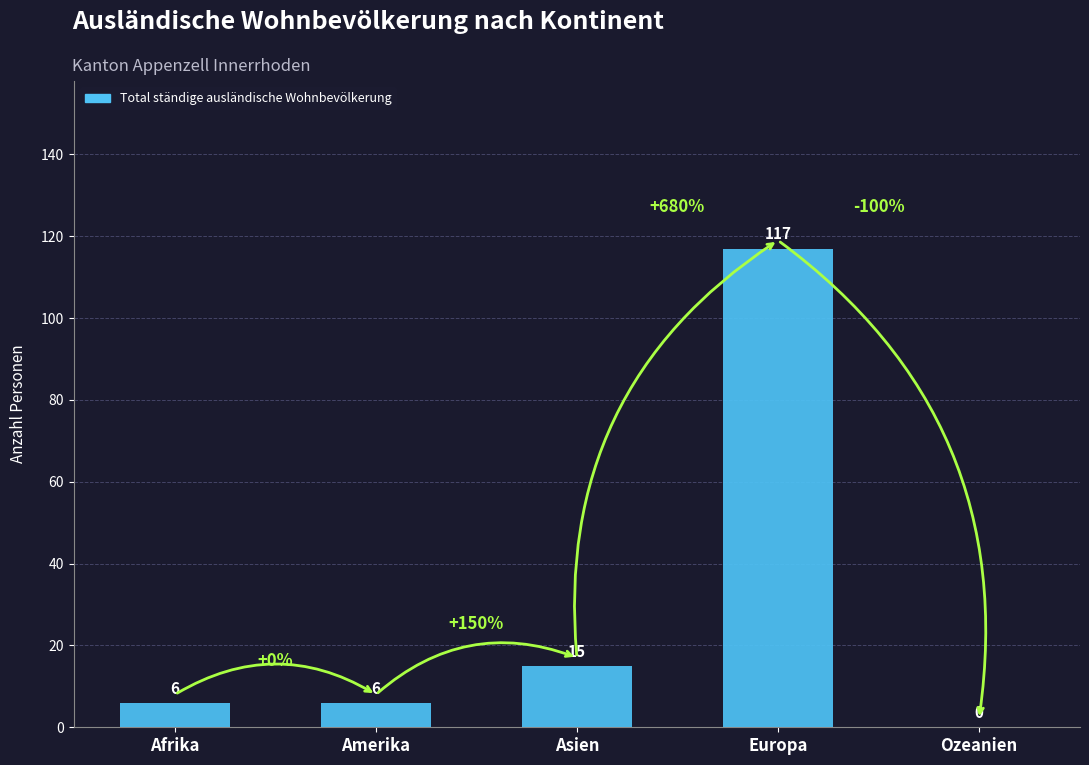

True or false: the data shows 117 at Europa.

True